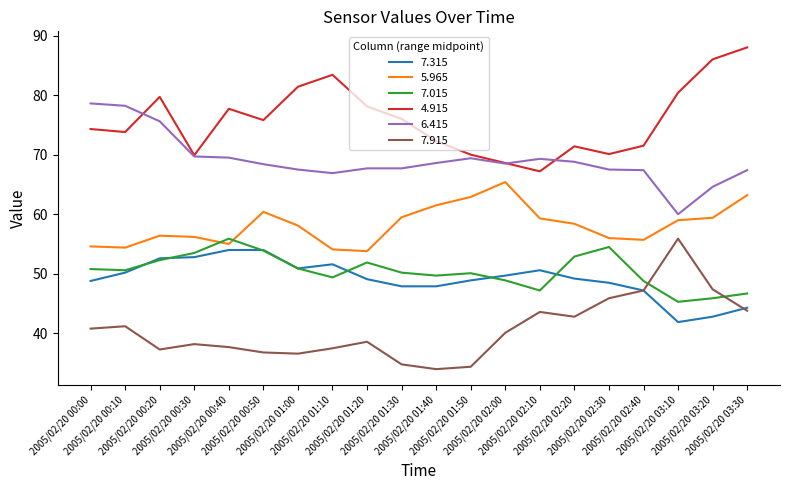

What is the lowest value of the 7.915 series?

34.0